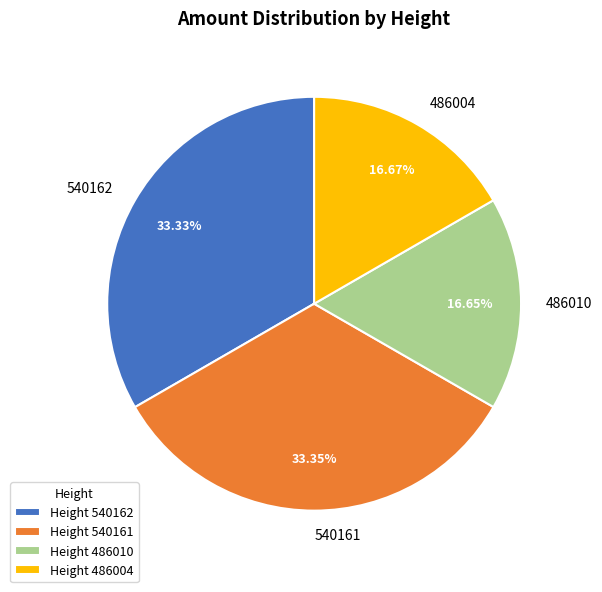

To the nearest percent, what portion does 486010 represent?

17%